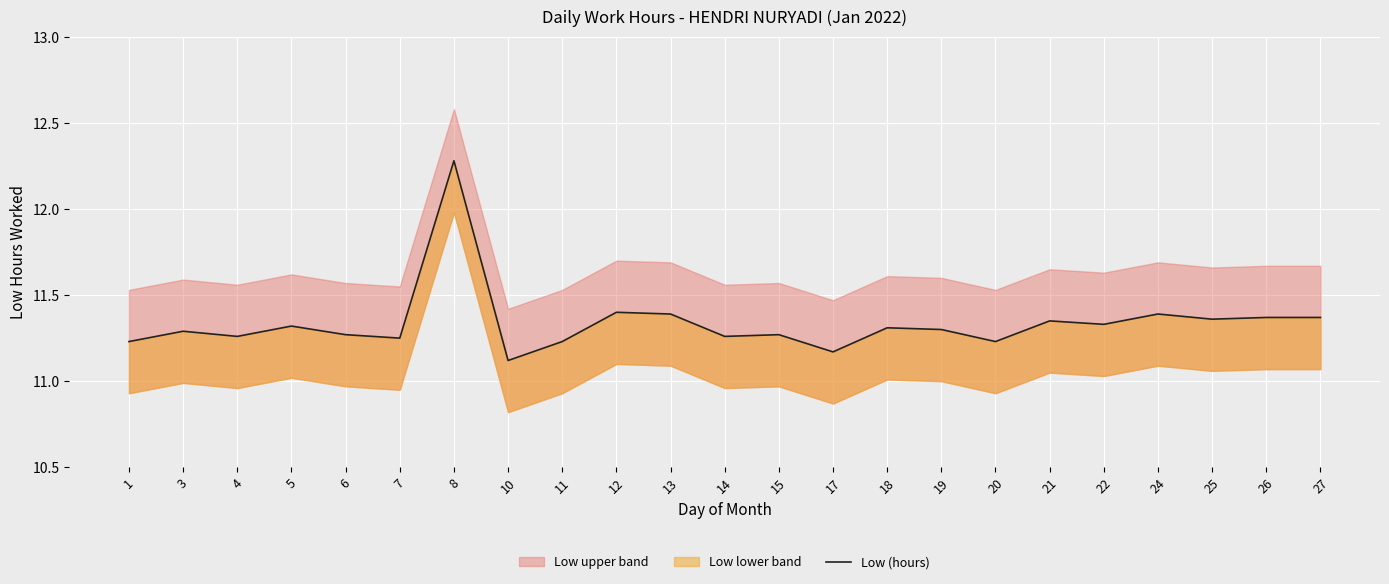

How many interior local valleys (lower than both neighbors) does the data have?

8